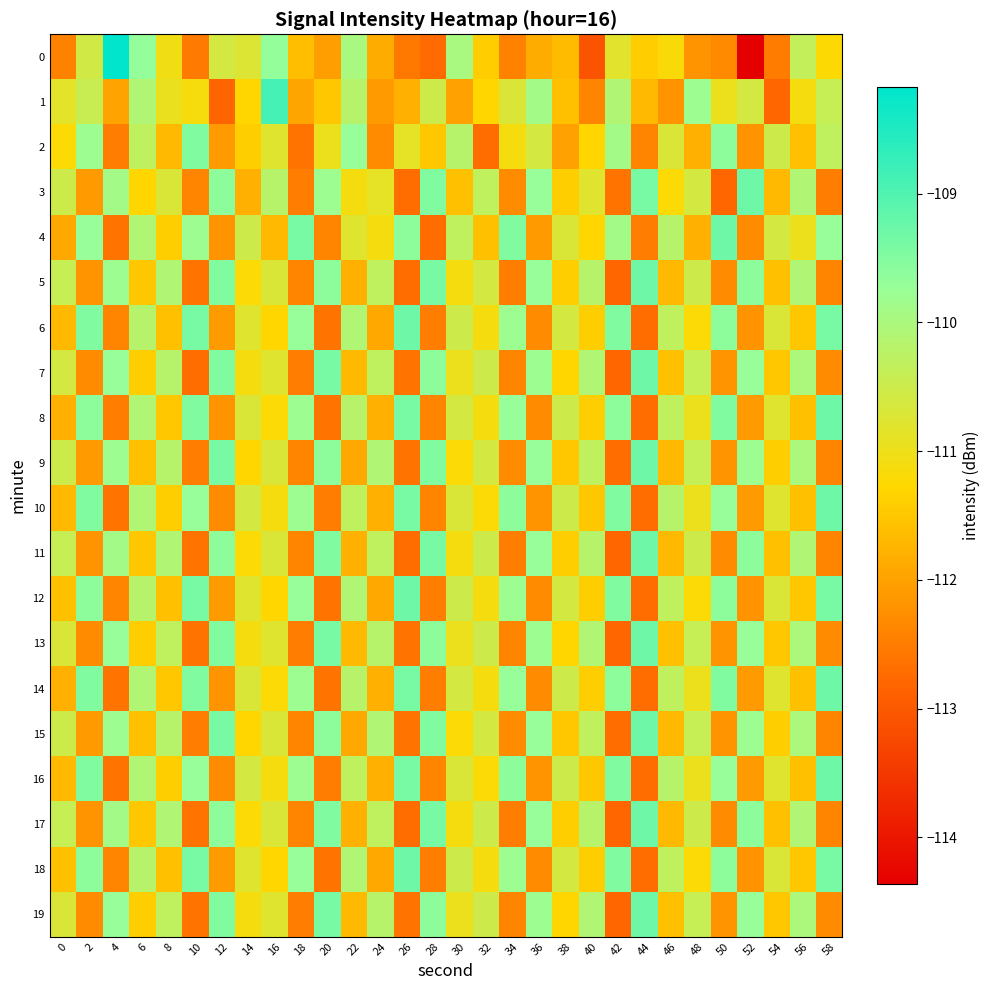

Reading left to right, what are all the values shown in this chart?

0: 0=-112.4	2=-110.6	4=-108.2	6=-109.7	8=-111.1	10=-112.5	12=-110.6	14=-110.7	16=-109.7	18=-111.6	20=-112.0	22=-110.0	24=-111.9	26=-112.6	28=-112.7	30=-110.0	32=-111.4	34=-112.4	36=-111.9	38=-111.7	40=-113.1	42=-110.8	44=-111.4	46=-111.2	48=-112.2	50=-112.3	52=-114.4	54=-112.5	56=-110.4	58=-111.2
1: 0=-110.8	2=-110.4	4=-112.0	6=-110.1	8=-111.0	10=-111.1	12=-112.8	14=-111.3	16=-108.9	18=-112.0	20=-111.5	22=-110.2	24=-112.1	26=-111.8	28=-110.5	30=-112.0	32=-111.3	34=-110.7	36=-109.9	38=-111.6	40=-112.4	42=-110.1	44=-111.7	46=-112.2	48=-109.8	50=-111.0	52=-110.6	54=-112.8	56=-111.1	58=-110.4
2: 0=-111.2	2=-109.8	4=-112.5	6=-110.3	8=-111.7	10=-109.5	12=-112.1	14=-111.4	16=-110.8	18=-112.6	20=-111.0	22=-109.7	24=-112.3	26=-110.9	28=-111.5	30=-110.2	32=-112.7	34=-111.1	36=-110.6	38=-112.0	40=-111.3	42=-109.9	44=-112.4	46=-110.7	48=-111.8	50=-109.6	52=-112.2	54=-110.5	56=-111.6	58=-110.3
3: 0=-110.5	2=-112.1	4=-109.9	6=-111.3	8=-110.7	10=-112.4	12=-109.6	14=-111.8	16=-110.2	18=-112.5	20=-109.8	22=-111.1	24=-110.9	26=-112.7	28=-109.5	30=-111.6	32=-110.3	34=-112.3	36=-109.7	38=-111.4	40=-110.8	42=-112.6	44=-109.4	46=-111.2	48=-110.6	50=-112.8	52=-109.3	54=-111.7	56=-110.1	58=-112.5
4: 0=-111.9	2=-109.7	4=-112.6	6=-110.1	8=-111.4	10=-109.8	12=-112.2	14=-110.5	16=-111.7	18=-109.4	20=-112.4	22=-110.8	24=-111.1	26=-109.6	28=-112.7	30=-110.3	32=-111.6	34=-109.5	36=-112.1	38=-110.7	40=-111.3	42=-109.9	44=-112.5	46=-110.2	48=-111.8	50=-109.3	52=-112.3	54=-110.6	56=-111.0	58=-109.7
5: 0=-110.4	2=-112.2	4=-109.8	6=-111.5	8=-110.1	10=-112.6	12=-109.5	14=-111.2	16=-110.7	18=-112.4	20=-109.6	22=-111.8	24=-110.3	26=-112.7	28=-109.4	30=-111.1	32=-110.6	34=-112.5	36=-109.7	38=-111.4	40=-110.2	42=-112.8	44=-109.3	46=-111.7	48=-110.5	50=-112.3	52=-109.6	54=-111.6	56=-110.1	58=-112.4
6: 0=-111.7	2=-109.5	4=-112.4	6=-110.2	8=-111.6	10=-109.4	12=-112.1	14=-110.8	16=-111.3	18=-109.7	20=-112.6	22=-110.1	24=-111.9	26=-109.3	28=-112.5	30=-110.5	32=-111.1	34=-109.8	36=-112.3	38=-110.6	40=-111.4	42=-109.5	44=-112.7	46=-110.3	48=-111.2	50=-109.6	52=-112.2	54=-110.7	56=-111.5	58=-109.4
7: 0=-110.6	2=-112.3	4=-109.7	6=-111.4	8=-110.2	10=-112.7	12=-109.5	14=-111.1	16=-110.8	18=-112.5	20=-109.4	22=-111.7	24=-110.3	26=-112.6	28=-109.6	30=-111.0	32=-110.5	34=-112.4	36=-109.8	38=-111.3	40=-110.1	42=-112.8	44=-109.3	46=-111.6	48=-110.4	50=-112.2	52=-109.7	54=-111.5	56=-110.0	58=-112.3
8: 0=-111.8	2=-109.6	4=-112.5	6=-110.1	8=-111.5	10=-109.5	12=-112.2	14=-110.7	16=-111.2	18=-109.8	20=-112.6	22=-110.2	24=-111.8	26=-109.4	28=-112.4	30=-110.6	32=-111.1	34=-109.7	36=-112.3	38=-110.5	40=-111.4	42=-109.6	44=-112.7	46=-110.3	48=-111.0	50=-109.5	52=-112.1	54=-110.8	56=-111.6	58=-109.3
9: 0=-110.5	2=-112.1	4=-109.8	6=-111.6	8=-110.2	10=-112.5	12=-109.4	14=-111.3	16=-110.7	18=-112.4	20=-109.6	22=-111.9	24=-110.1	26=-112.6	28=-109.5	30=-111.2	32=-110.6	34=-112.3	36=-109.7	38=-111.5	40=-110.3	42=-112.7	44=-109.3	46=-111.7	48=-110.4	50=-112.2	52=-109.8	54=-111.4	56=-110.0	58=-112.4
10: 0=-111.7	2=-109.5	4=-112.6	6=-110.1	8=-111.4	10=-109.7	12=-112.3	14=-110.6	16=-111.1	18=-109.8	20=-112.5	22=-110.3	24=-111.8	26=-109.4	28=-112.4	30=-110.7	32=-111.2	34=-109.6	36=-112.2	38=-110.5	40=-111.5	42=-109.5	44=-112.7	46=-110.2	48=-111.0	50=-109.7	52=-112.1	54=-110.8	56=-111.6	58=-109.3
11: 0=-110.4	2=-112.2	4=-109.9	6=-111.5	8=-110.1	10=-112.6	12=-109.6	14=-111.2	16=-110.7	18=-112.4	20=-109.5	22=-111.8	24=-110.3	26=-112.7	28=-109.4	30=-111.1	32=-110.5	34=-112.5	36=-109.7	38=-111.4	40=-110.2	42=-112.8	44=-109.3	46=-111.7	48=-110.5	50=-112.3	52=-109.6	54=-111.6	56=-110.1	58=-112.4
12: 0=-111.6	2=-109.6	4=-112.4	6=-110.2	8=-111.6	10=-109.4	12=-112.1	14=-110.8	16=-111.3	18=-109.7	20=-112.6	22=-110.1	24=-111.9	26=-109.3	28=-112.5	30=-110.5	32=-111.1	34=-109.8	36=-112.3	38=-110.6	40=-111.4	42=-109.5	44=-112.7	46=-110.3	48=-111.2	50=-109.6	52=-112.2	54=-110.7	56=-111.5	58=-109.4
13: 0=-110.7	2=-112.3	4=-109.7	6=-111.4	8=-110.3	10=-112.6	12=-109.5	14=-111.1	16=-110.8	18=-112.5	20=-109.4	22=-111.7	24=-110.2	26=-112.6	28=-109.6	30=-111.0	32=-110.5	34=-112.4	36=-109.8	38=-111.3	40=-110.1	42=-112.8	44=-109.3	46=-111.6	48=-110.4	50=-112.2	52=-109.7	54=-111.5	56=-110.0	58=-112.3
14: 0=-111.8	2=-109.5	4=-112.6	6=-110.1	8=-111.5	10=-109.5	12=-112.2	14=-110.7	16=-111.2	18=-109.8	20=-112.6	22=-110.2	24=-111.8	26=-109.4	28=-112.5	30=-110.6	32=-111.1	34=-109.7	36=-112.3	38=-110.5	40=-111.4	42=-109.6	44=-112.7	46=-110.3	48=-111.0	50=-109.5	52=-112.1	54=-110.8	56=-111.6	58=-109.3
15: 0=-110.5	2=-112.1	4=-109.8	6=-111.6	8=-110.2	10=-112.5	12=-109.4	14=-111.3	16=-110.7	18=-112.4	20=-109.6	22=-111.9	24=-110.1	26=-112.6	28=-109.5	30=-111.2	32=-110.6	34=-112.3	36=-109.7	38=-111.5	40=-110.3	42=-112.7	44=-109.3	46=-111.7	48=-110.4	50=-112.2	52=-109.8	54=-111.4	56=-110.0	58=-112.4
16: 0=-111.7	2=-109.5	4=-112.6	6=-110.1	8=-111.4	10=-109.7	12=-112.3	14=-110.6	16=-111.1	18=-109.8	20=-112.5	22=-110.3	24=-111.8	26=-109.4	28=-112.4	30=-110.7	32=-111.2	34=-109.6	36=-112.2	38=-110.5	40=-111.5	42=-109.5	44=-112.7	46=-110.2	48=-111.0	50=-109.7	52=-112.1	54=-110.8	56=-111.6	58=-109.3
17: 0=-110.4	2=-112.2	4=-109.9	6=-111.5	8=-110.1	10=-112.6	12=-109.6	14=-111.2	16=-110.7	18=-112.4	20=-109.5	22=-111.8	24=-110.3	26=-112.7	28=-109.4	30=-111.1	32=-110.5	34=-112.5	36=-109.7	38=-111.4	40=-110.2	42=-112.8	44=-109.3	46=-111.7	48=-110.5	50=-112.3	52=-109.6	54=-111.6	56=-110.1	58=-112.4
18: 0=-111.6	2=-109.6	4=-112.4	6=-110.2	8=-111.6	10=-109.4	12=-112.1	14=-110.8	16=-111.3	18=-109.7	20=-112.6	22=-110.1	24=-111.9	26=-109.3	28=-112.5	30=-110.5	32=-111.1	34=-109.8	36=-112.3	38=-110.6	40=-111.4	42=-109.5	44=-112.7	46=-110.3	48=-111.2	50=-109.6	52=-112.2	54=-110.7	56=-111.5	58=-109.4
19: 0=-110.7	2=-112.3	4=-109.7	6=-111.4	8=-110.3	10=-112.6	12=-109.5	14=-111.1	16=-110.8	18=-112.5	20=-109.4	22=-111.7	24=-110.2	26=-112.6	28=-109.6	30=-111.0	32=-110.5	34=-112.4	36=-109.8	38=-111.3	40=-110.1	42=-112.8	44=-109.3	46=-111.6	48=-110.4	50=-112.2	52=-109.7	54=-111.5	56=-110.0	58=-112.3